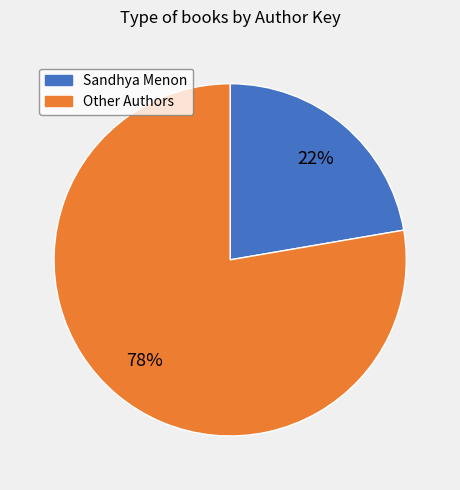

Do Other Authors and Sandhya Menon together represent more than half of the pie?

Yes